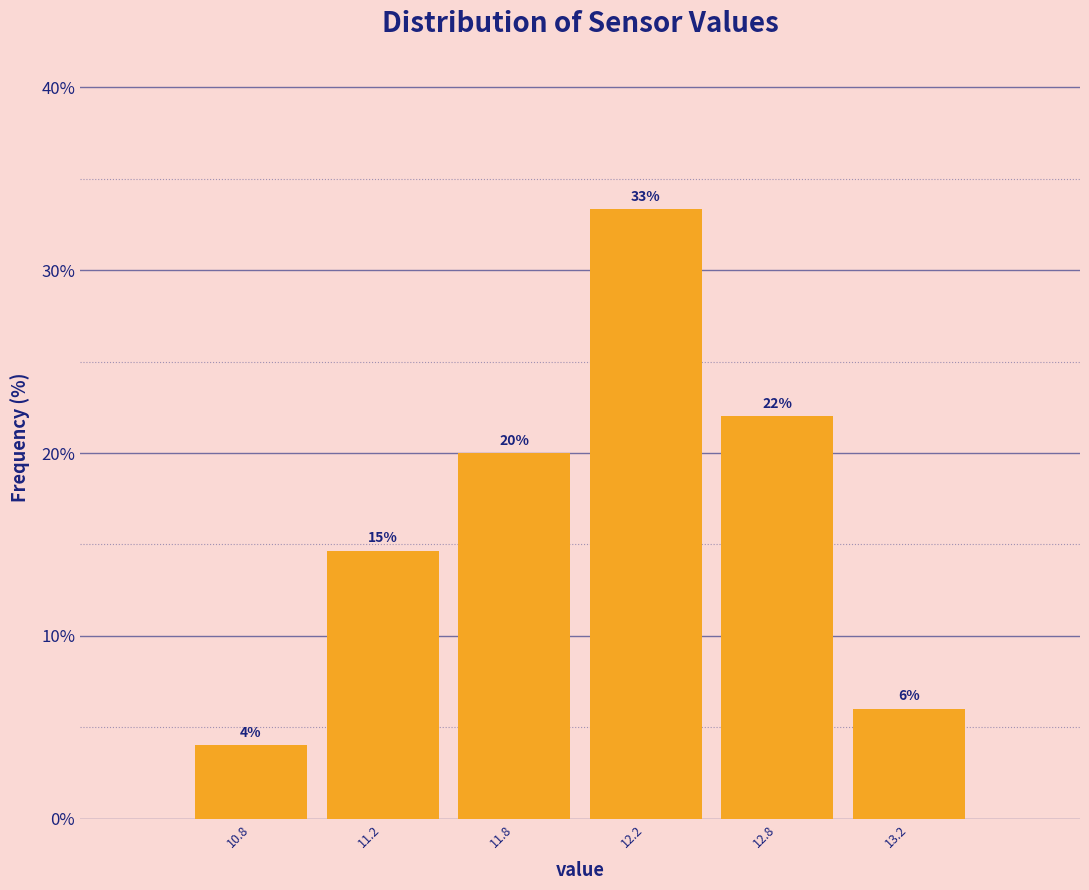

True or false: the data shows 22.0 at 12.8.

True